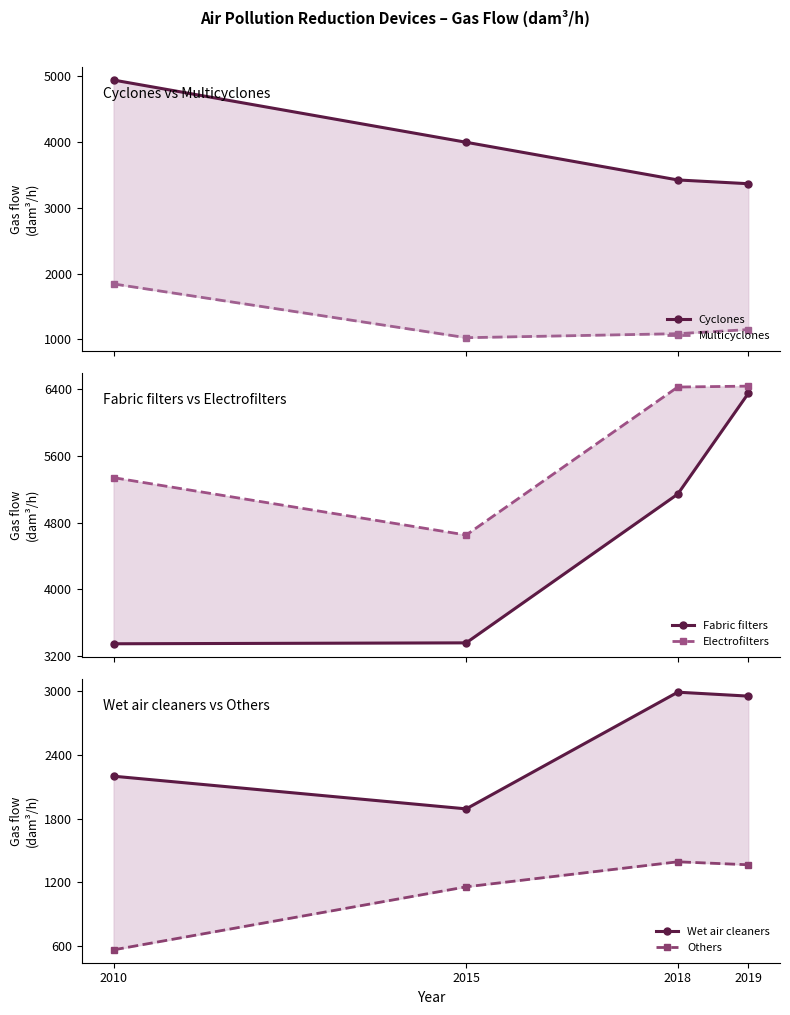

What is the greatest value displayed?

6434